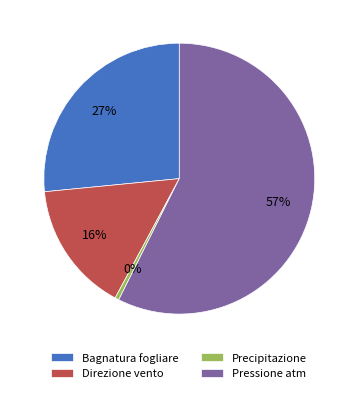

To the nearest percent, what is the average slice percentage?

25%